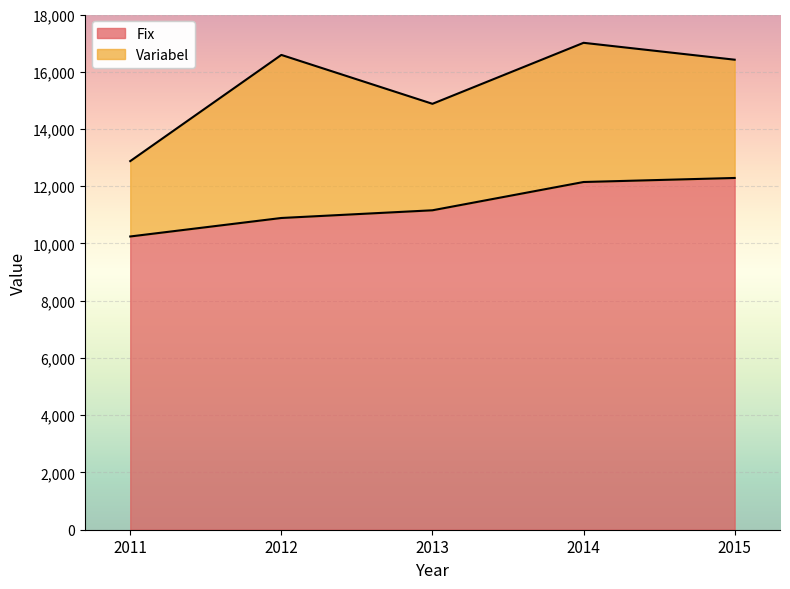

At which label is the value closest to 11267?

2013